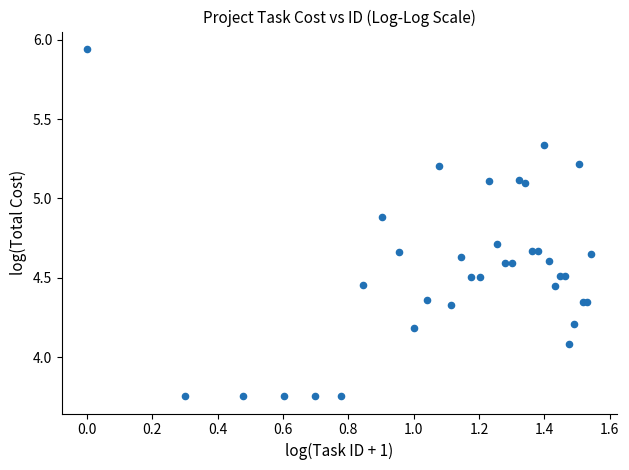

What Y value in the scatter plot is closest to 4?

4.1